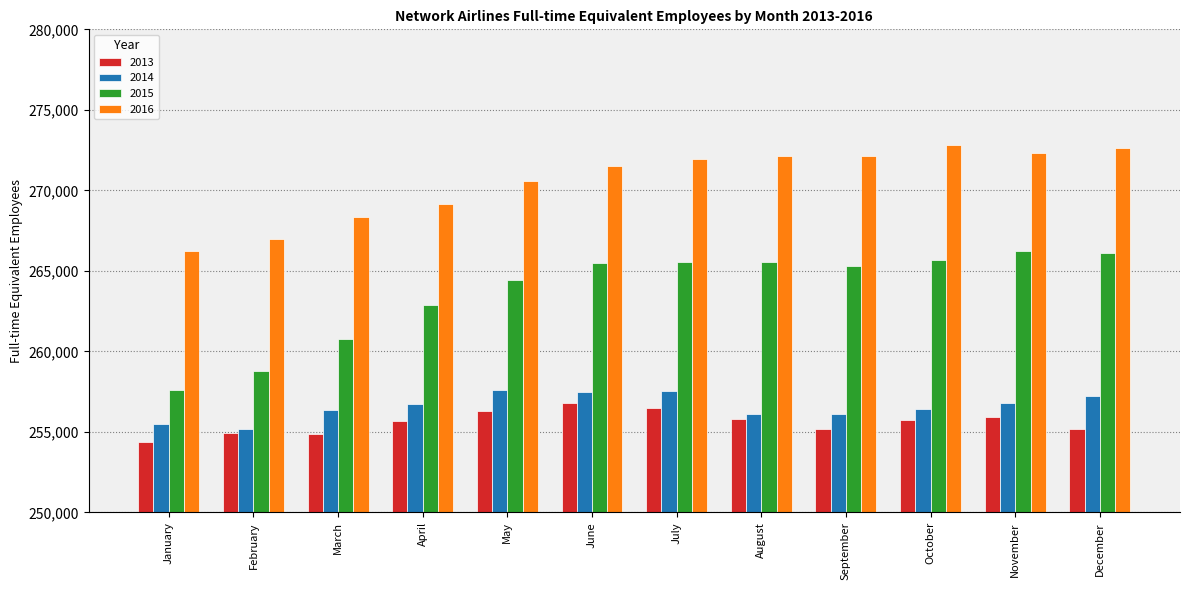

At November, list the series in order from smallest to largest.

2013, 2014, 2015, 2016